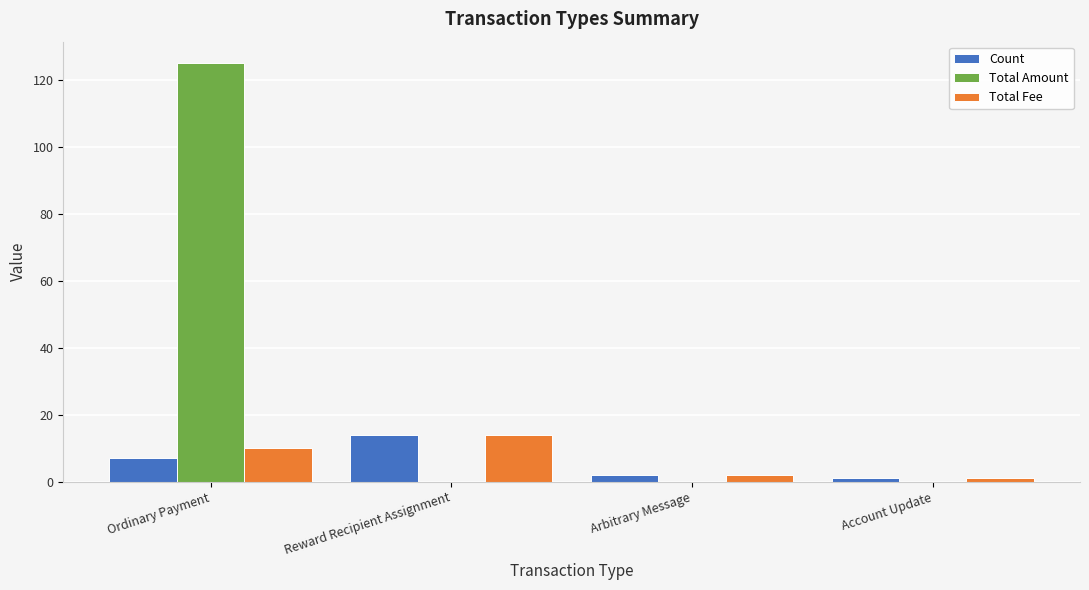

How many data points does each series have?

4